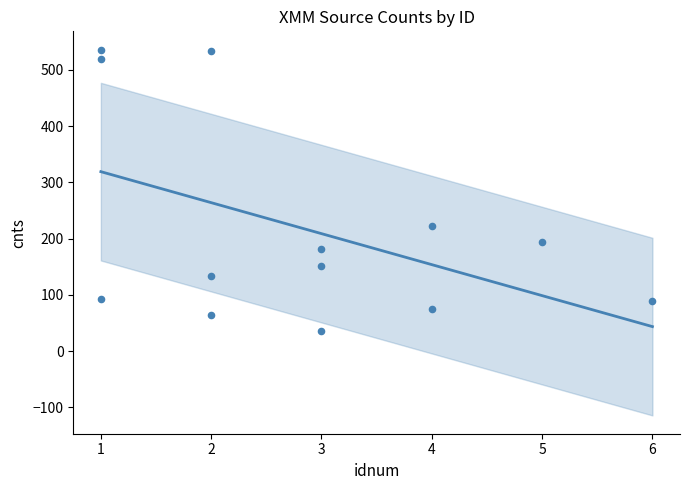

What Y value in the scatter plot is closest to 285?

222.0